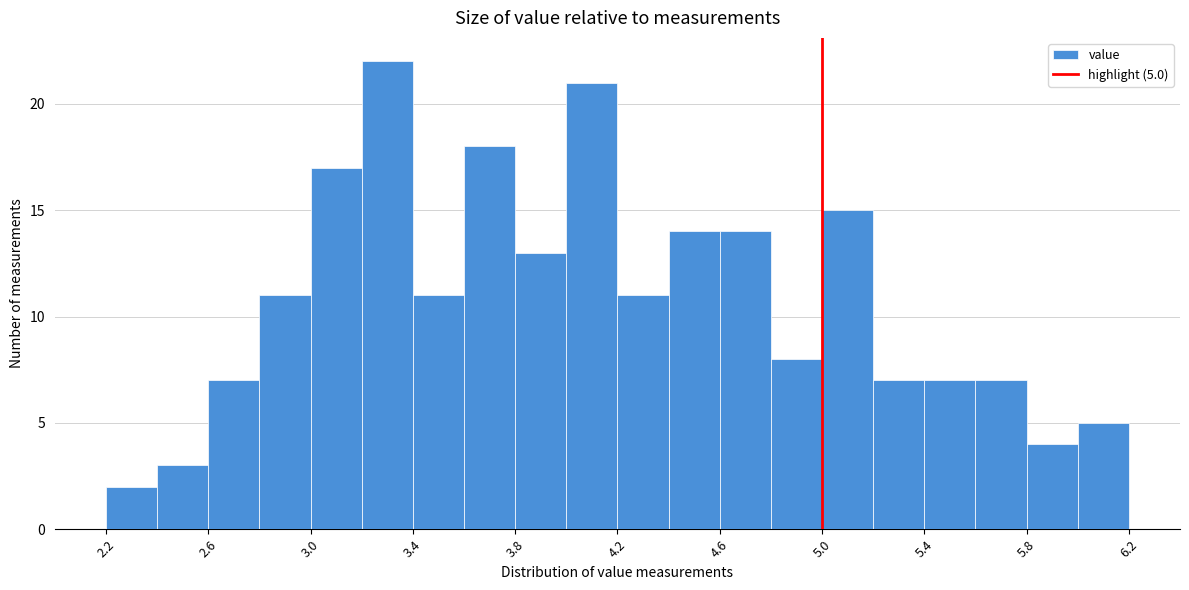

Over which range of the x-axis is the bar tallest?

3.2 to 3.4